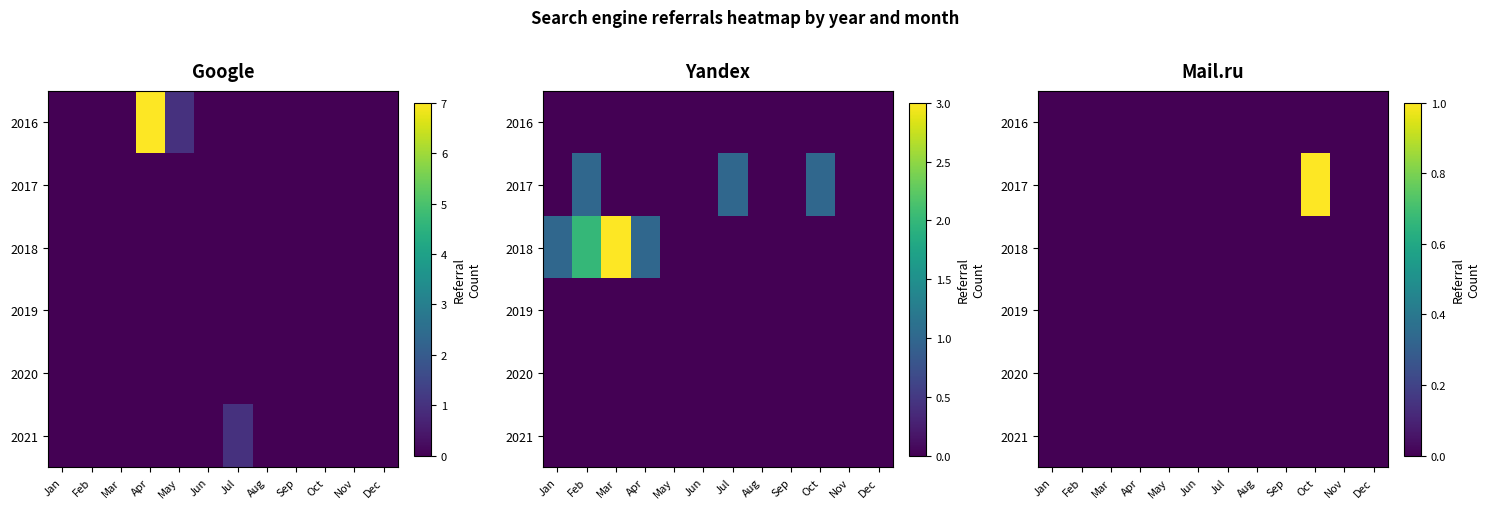

Count the number of categories in the chart.

12